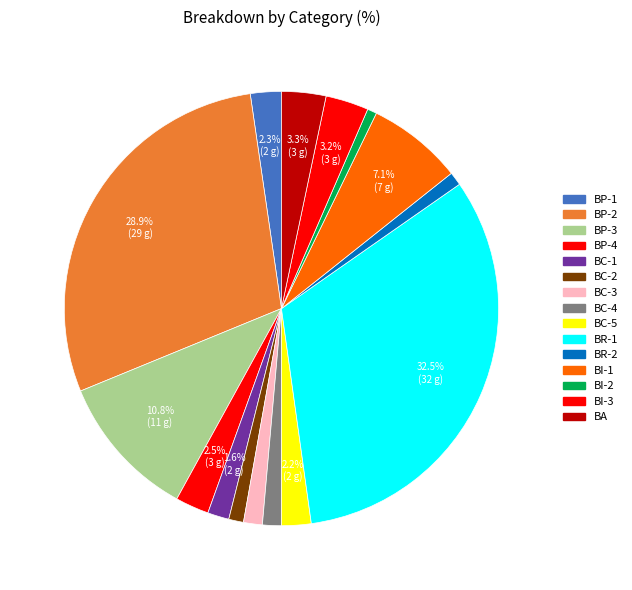

What percentage is the BI-2 slice, to the nearest percent?

1%